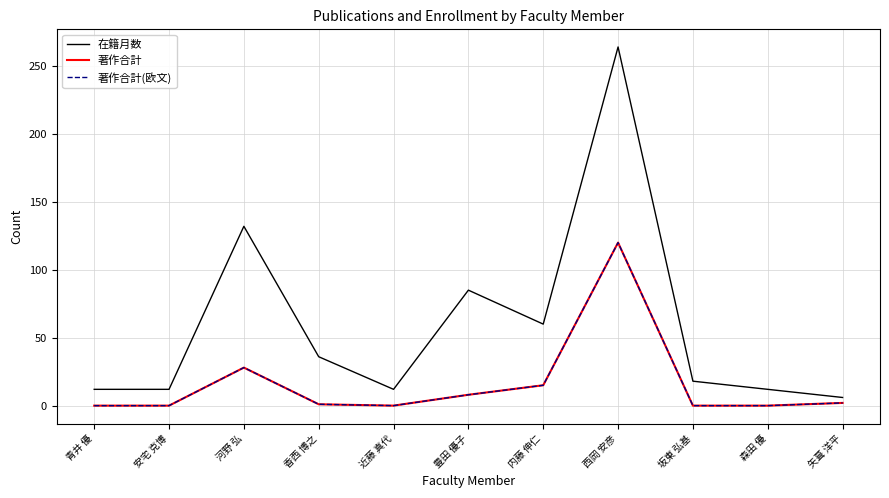

What is the label of the 4th point from the right?

西岡 安彦